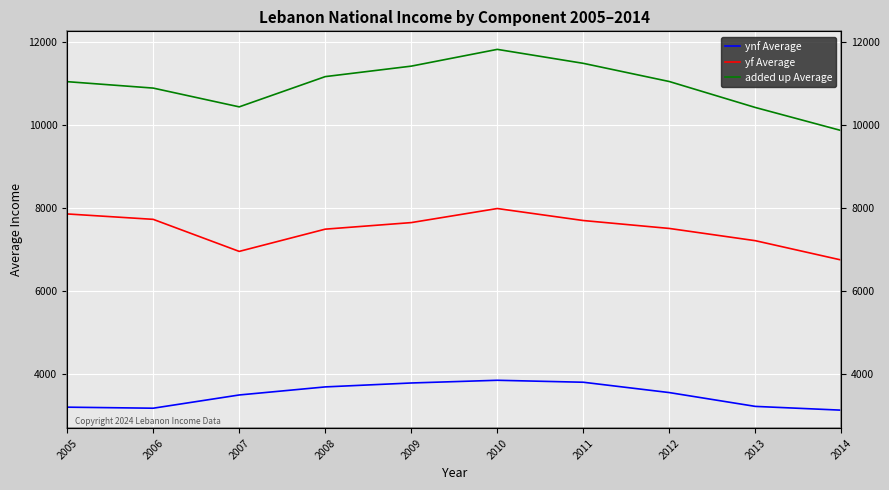

Count the number of categories in the chart.

10